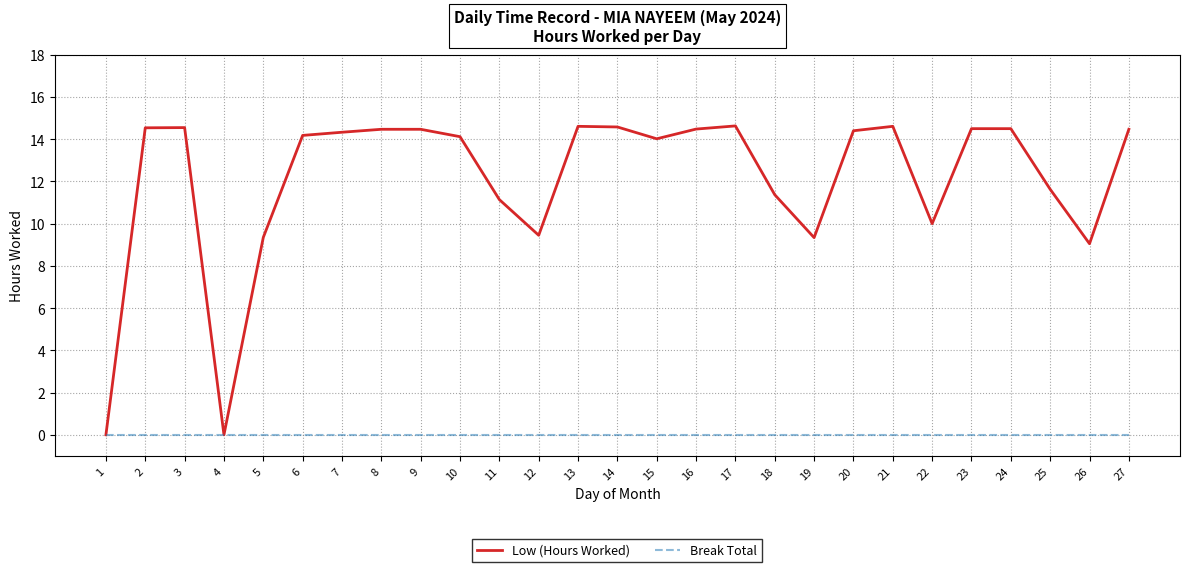

What is the difference between the second highest and second lowest values in the Low (Hours Worked) series?

14.6